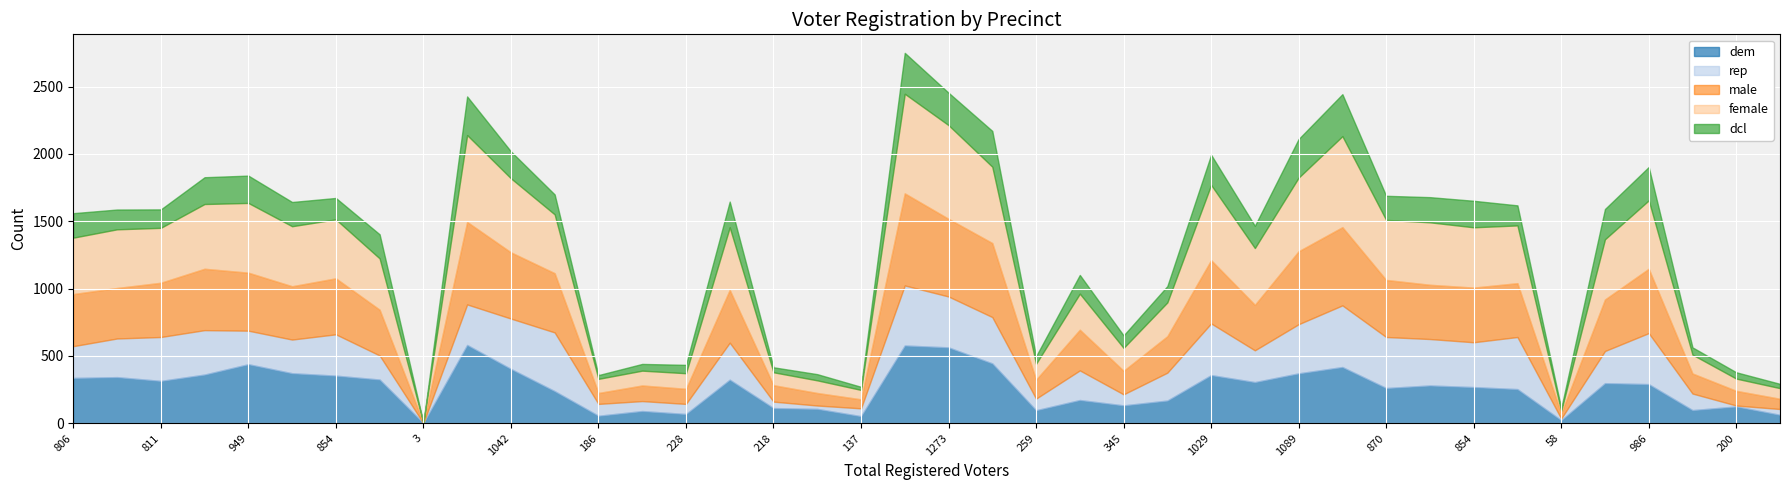

Where is the first local minimum for dem?

811